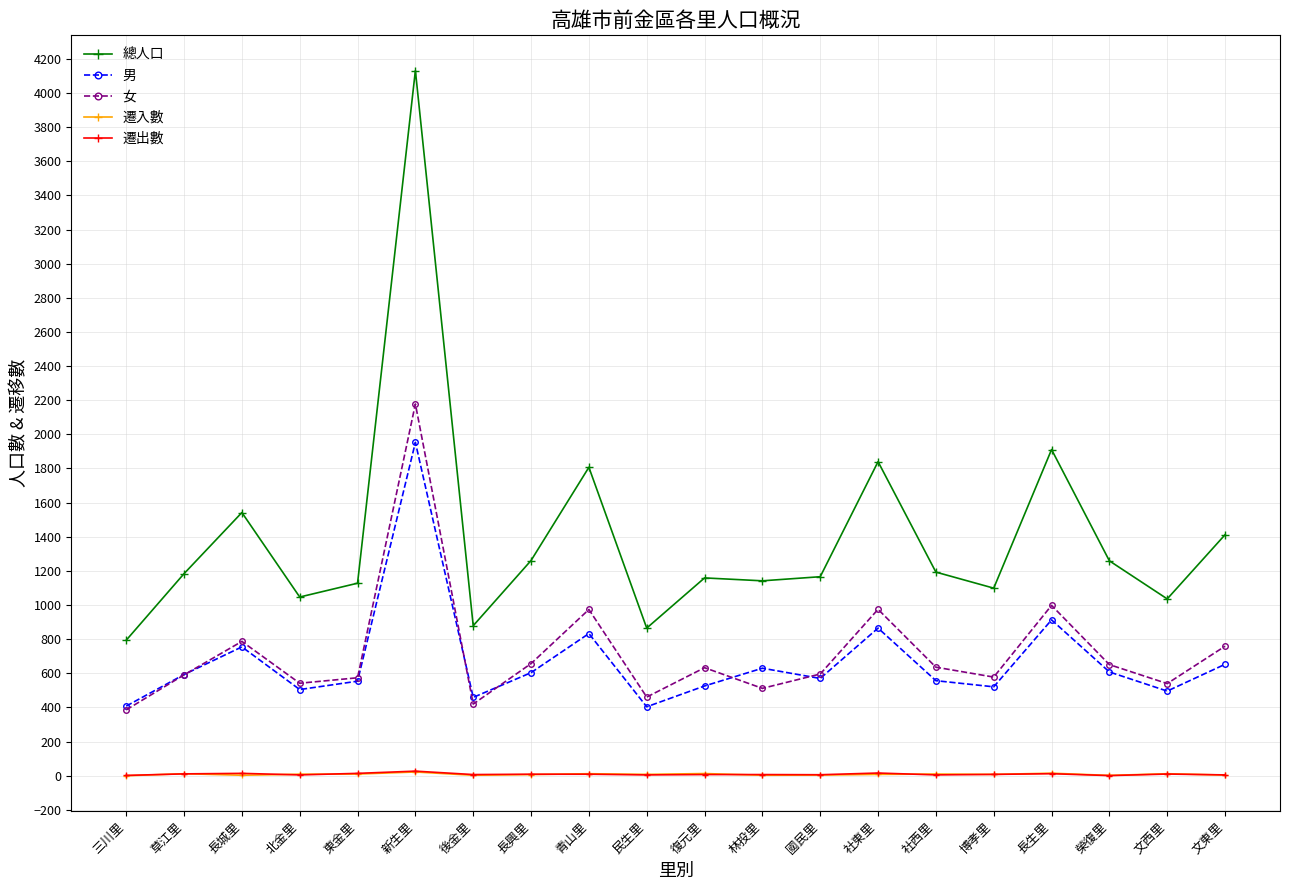

What is the label of the 8th point from the left?

長興里